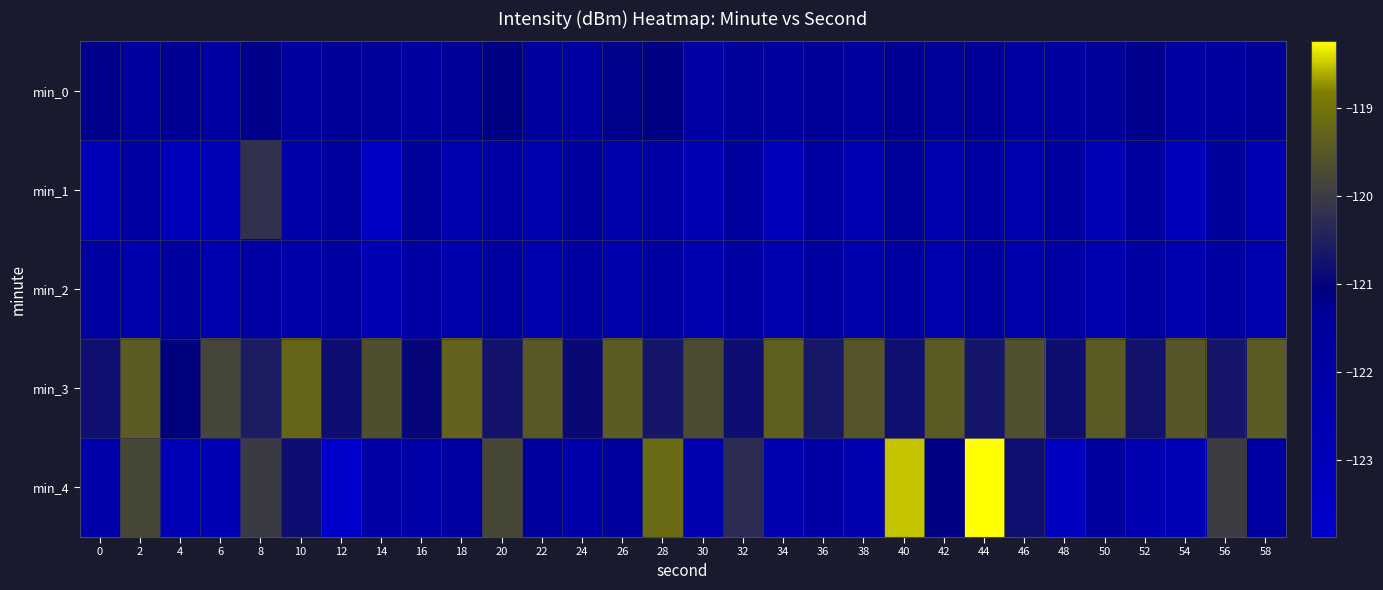

At which category is the sum across all series the highest?

40